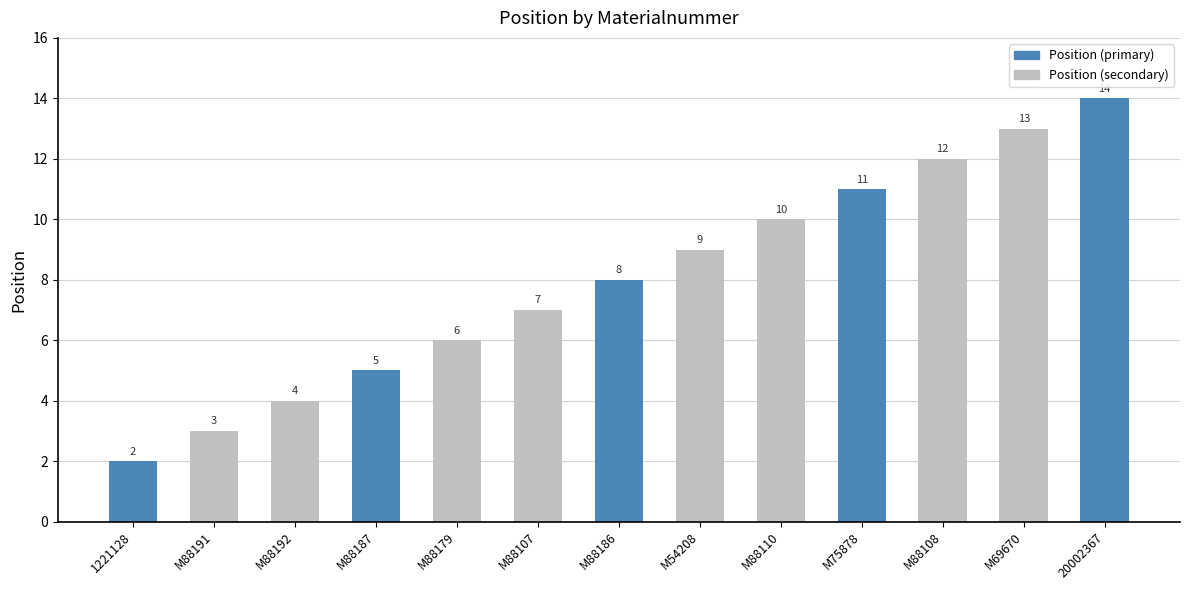

Reading left to right, transcribe all the data shown in this chart.

2	3	4	5	6	7	8	9	10	11	12	13	14